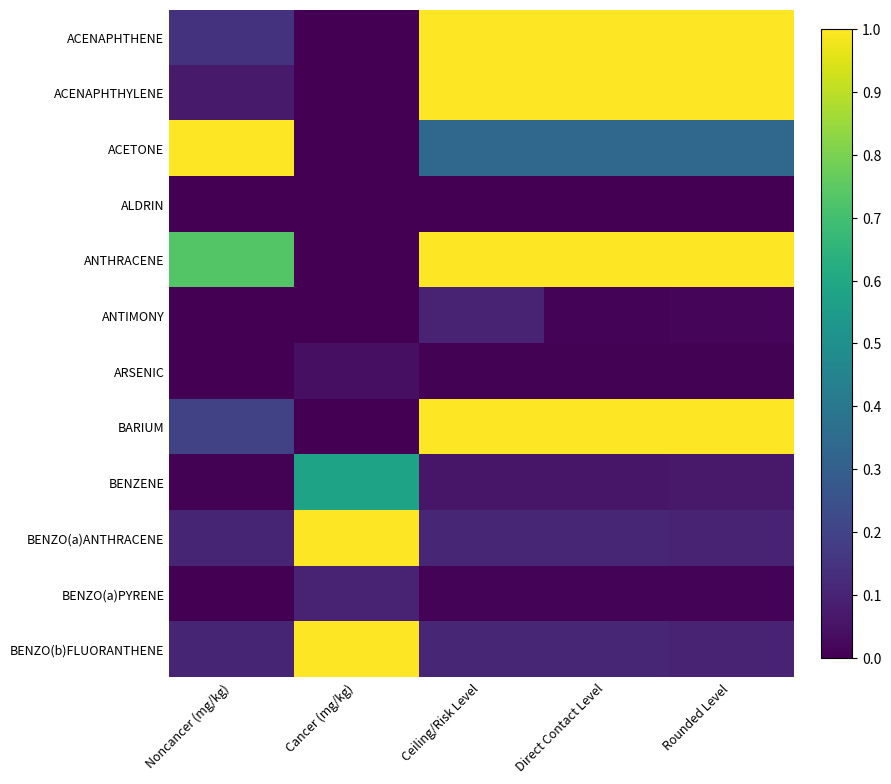

At how many categories does at least one series exceed 0?

5